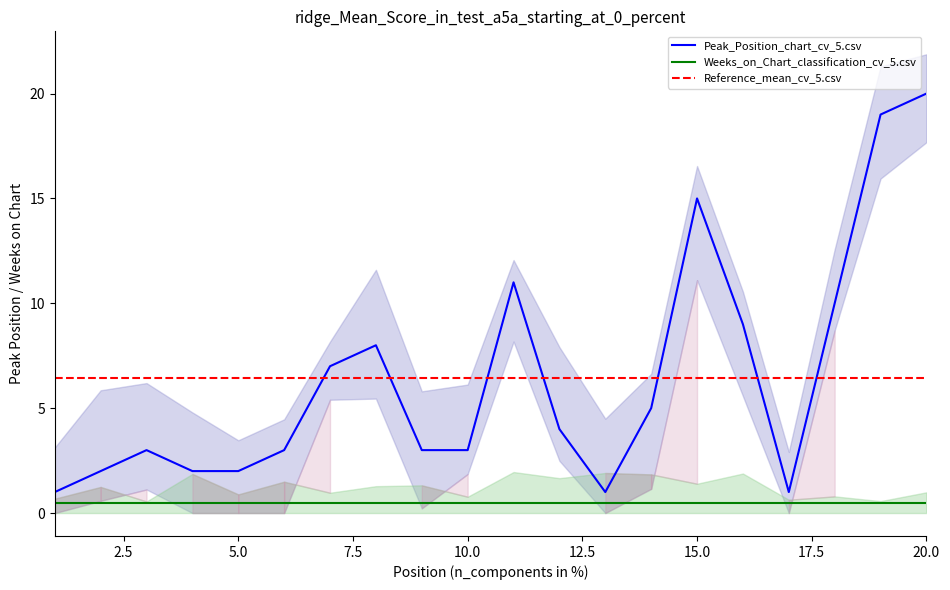

List the labels in order of value, smallest first.

1, 13, 17, 2, 4, 5, 3, 6, 9, 10, 12, 14, 7, 8, 16, 18, 11, 15, 19, 20